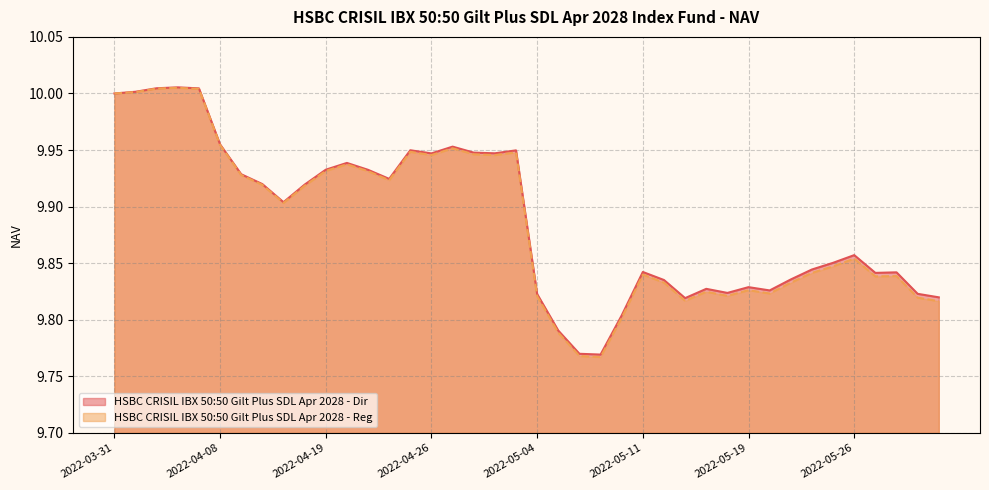

At which label does HSBC CRISIL IBX 50:50 Gilt Plus SDL Apr 2028 - Reg reach its peak?

2022-04-06